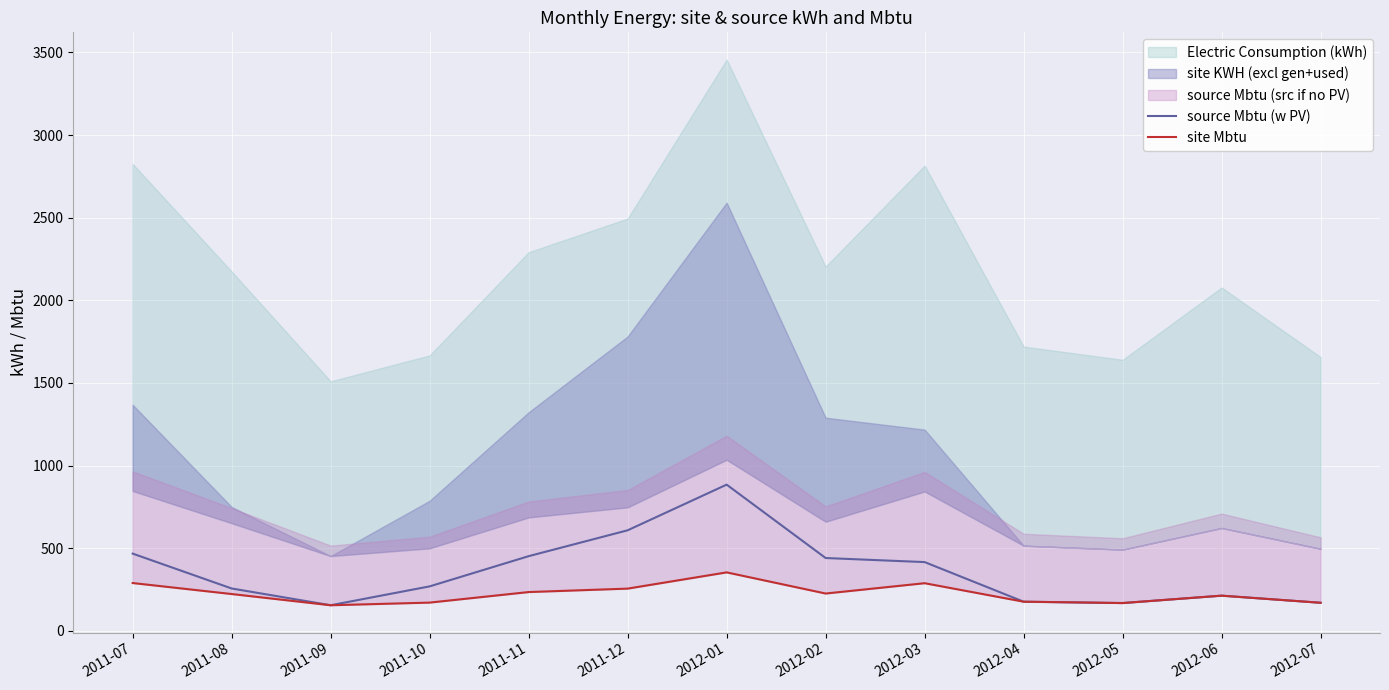

What is the minimum value for source Mbtu (w PV)?

154.3